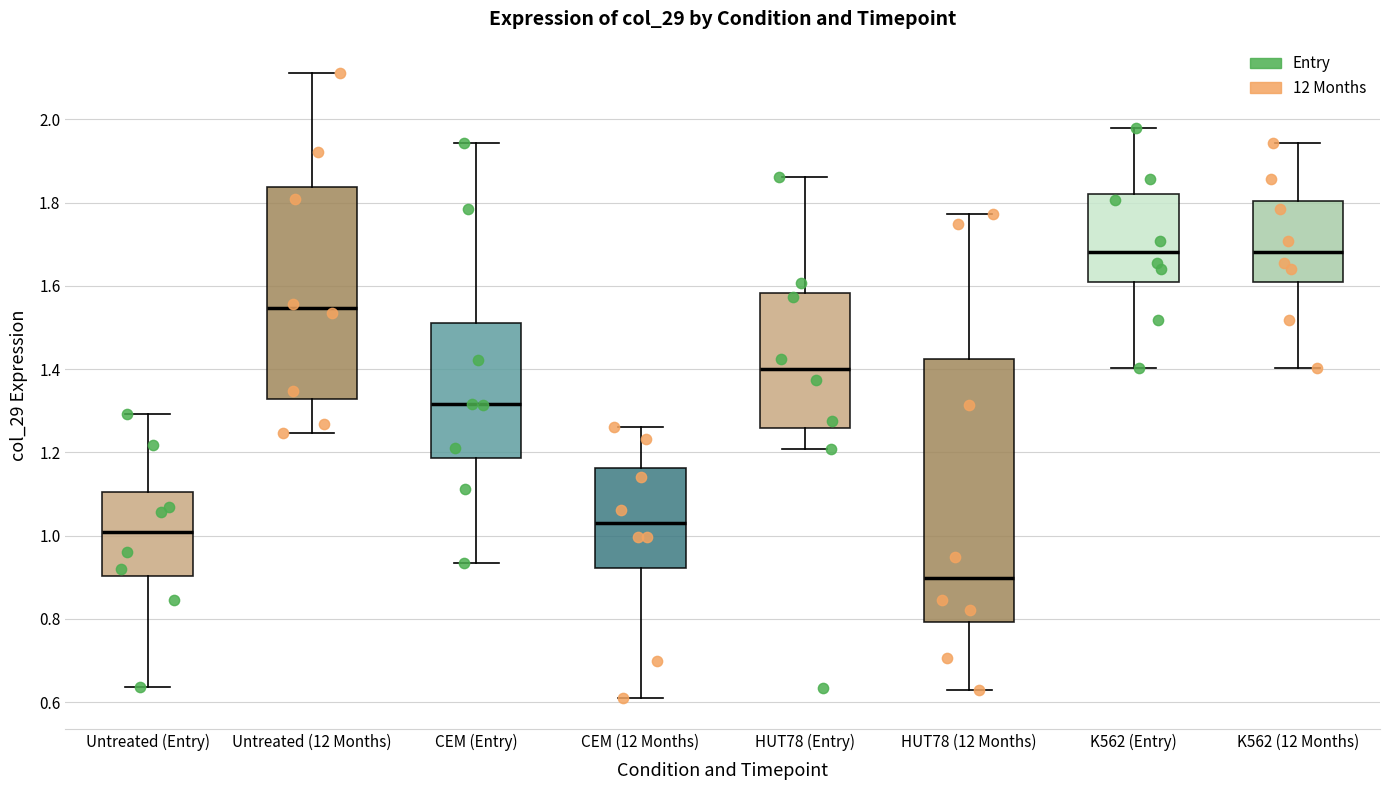

Which box is the tallest, from its lower edge to its upper edge?

HUT78 (12 Months)